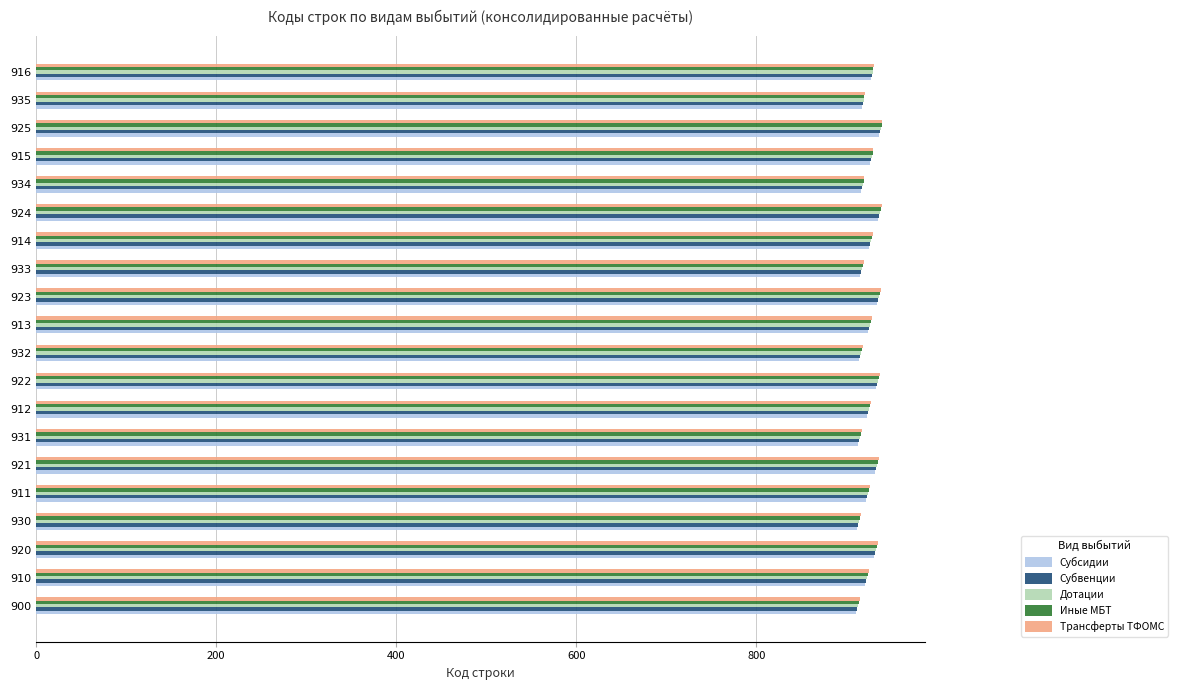

The Дотации series shows 1292 at 924. True or false?

False